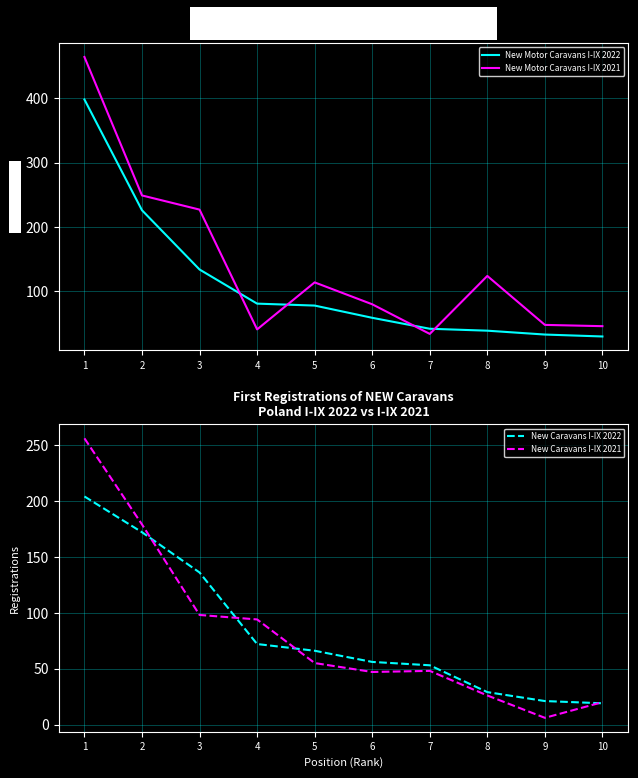

Reading left to right, transcribe all the data shown in this chart.

New Motor Caravans I-IX 2022: 1=398	2=226	3=134	4=81	5=78	6=59	7=42	8=39	9=33	10=30
New Motor Caravans I-IX 2021: 1=464	2=249	3=227	4=41	5=114	6=80	7=34	8=124	9=48	10=46
New Caravans I-IX 2022: 1=204	2=172	3=136	4=72	5=66	6=56	7=53	8=29	9=21	10=19
New Caravans I-IX 2021: 1=256	2=179	3=98	4=94	5=55	6=47	7=48	8=26	9=6	10=20